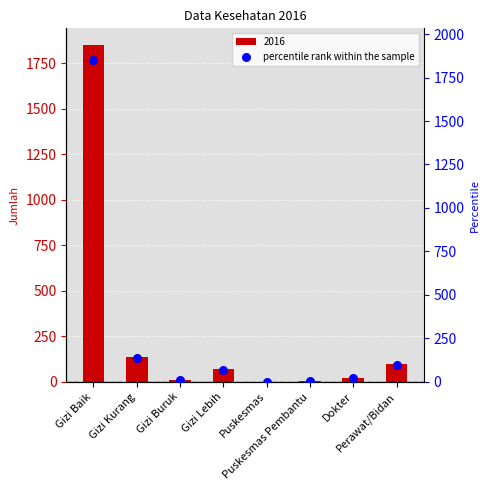

Between Gizi Lebih and Gizi Kurang, which is larger?

Gizi Kurang